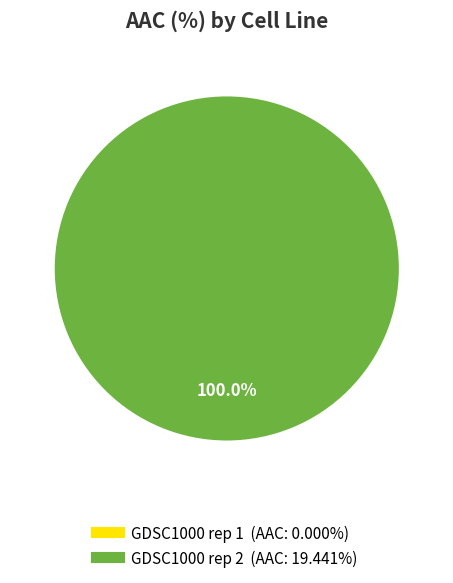

To the nearest percent, what is the combined percentage of GDSC1000 rep 2 and GDSC1000 rep 1?

100%